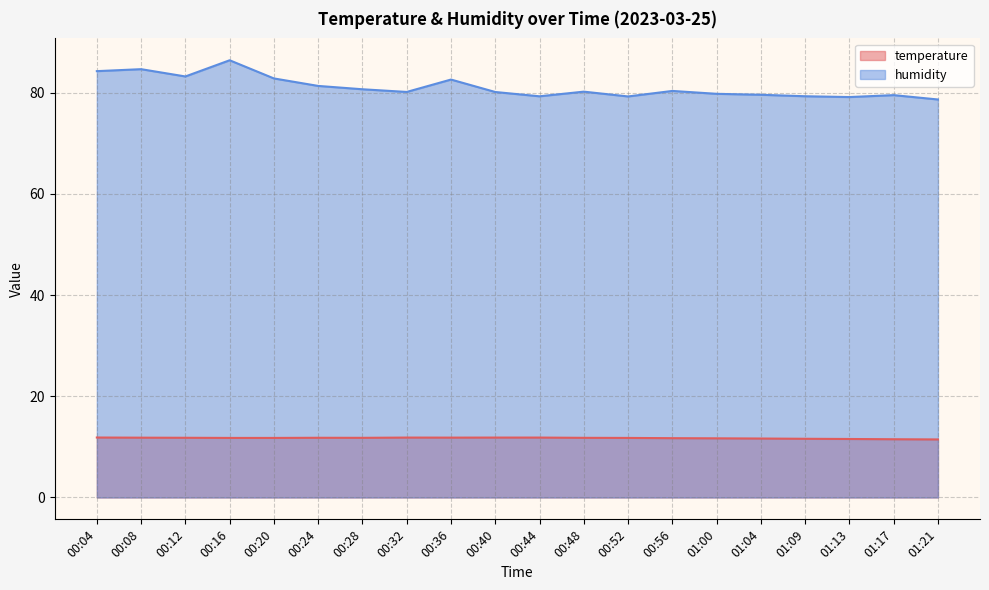

In humidity, how many points are lower than both neighbors (excluding endpoints)?

5